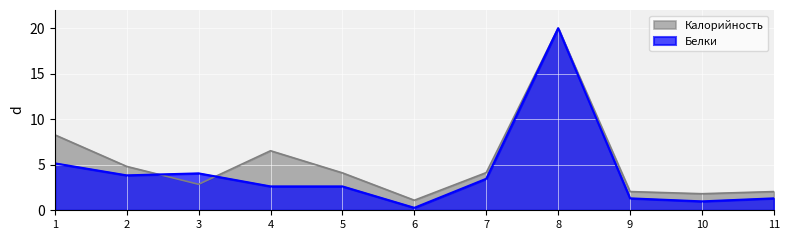

Rank the series by their average value, from lowest to highest.

Белки, Калорийность